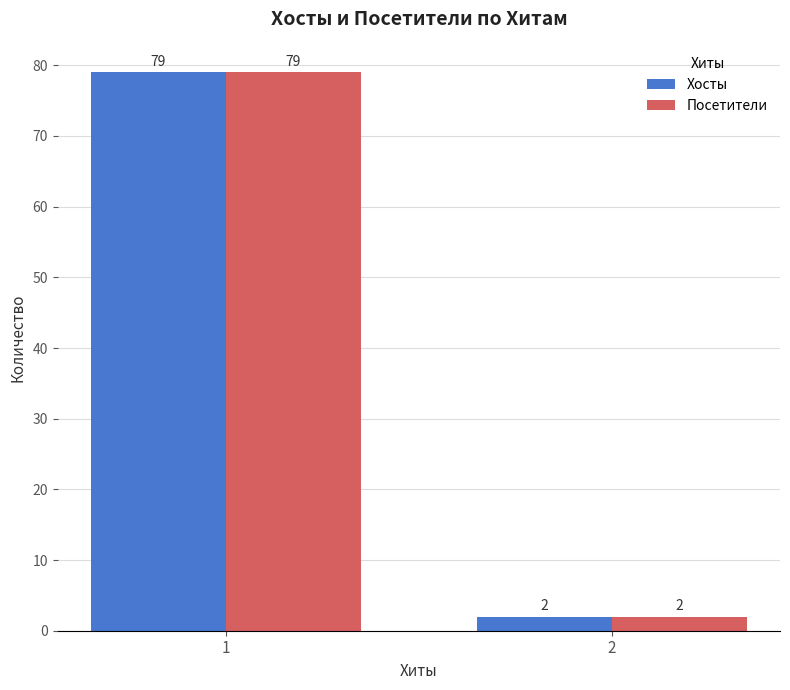

What is the difference between the Посетители values at 1 and 2?

77